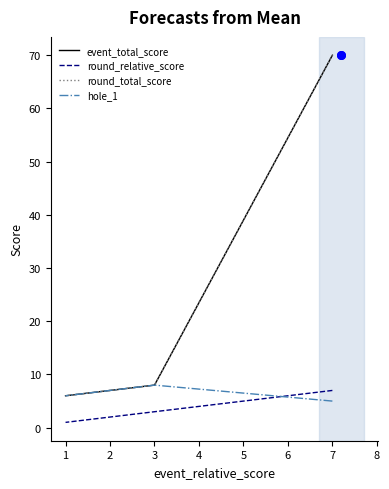

At how many categories does at least one series exceed 8?

1